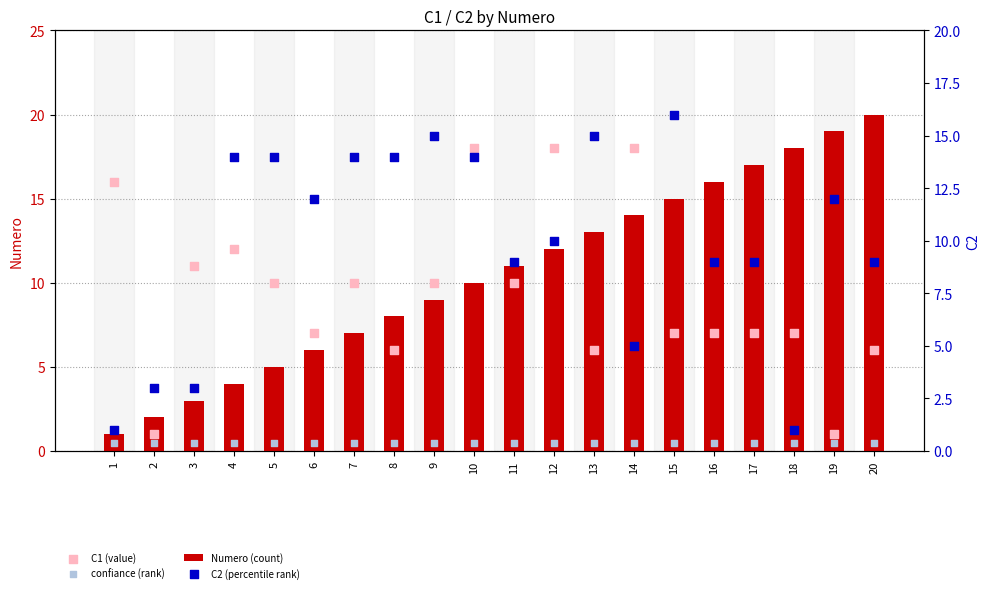

Which series reaches the minimum Y coordinate?

confiance (rank)